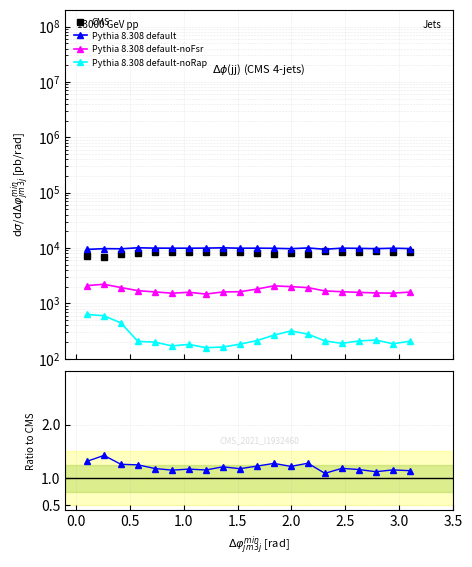

Which has a higher value, 0.5 or 3.5?

3.5